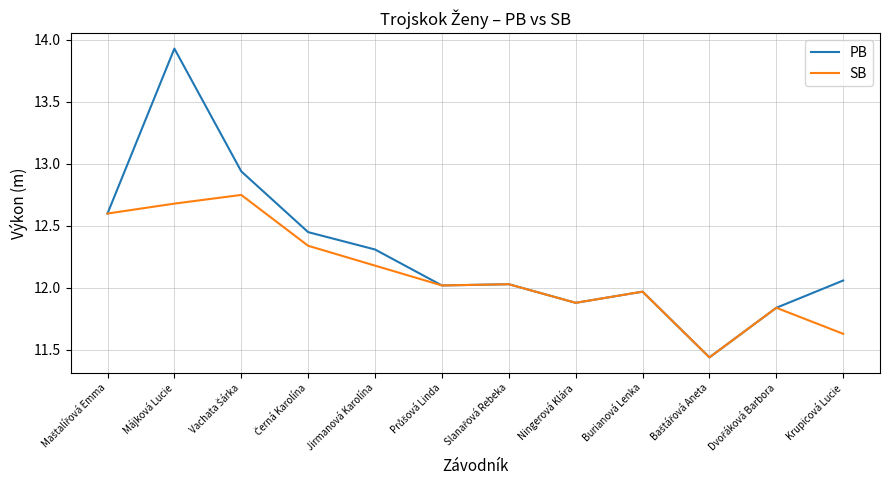

Is the value of PB at Krupicová Lucie greater than the value of SB at Burianová Lenka?

Yes